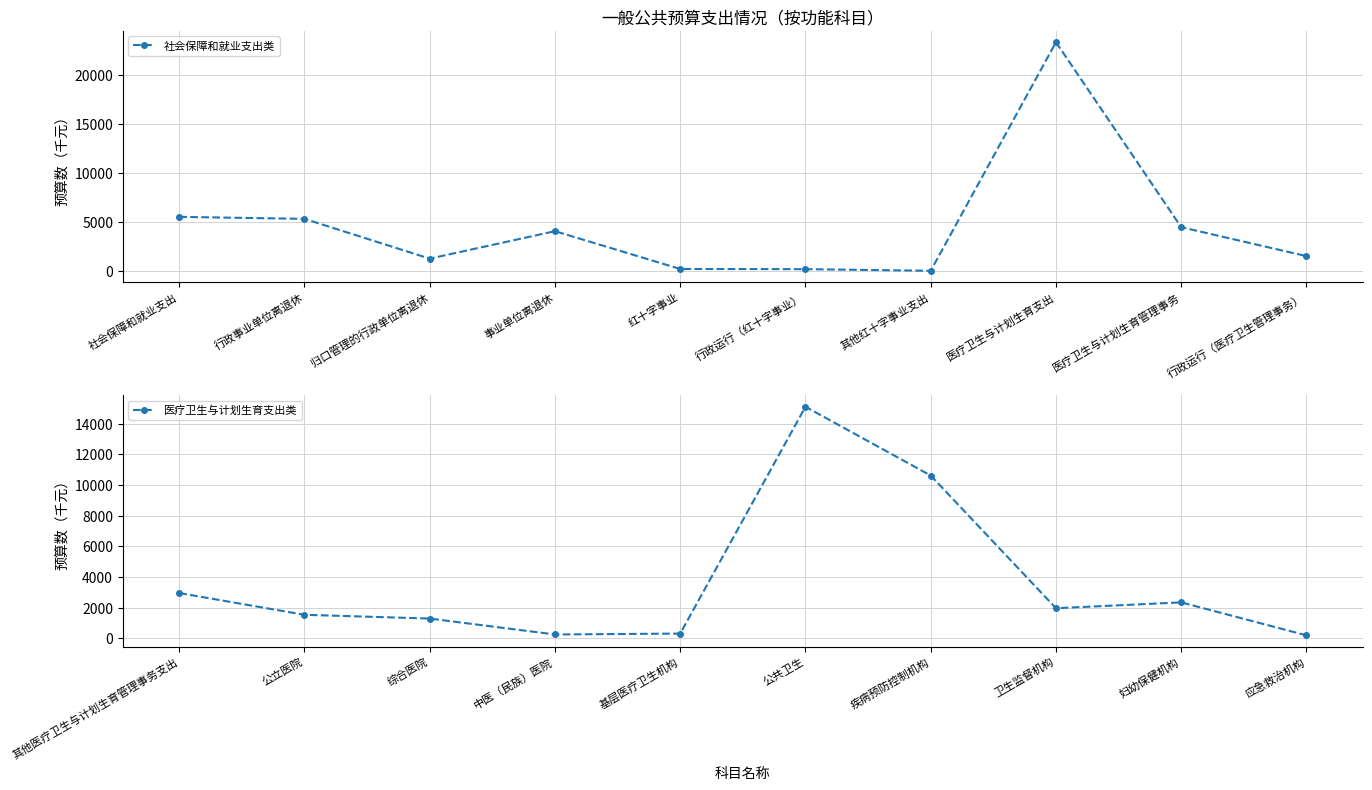

What value does the 社会保障和就业支出类 series have at 归口管理的行政单位离退休?

1257.4